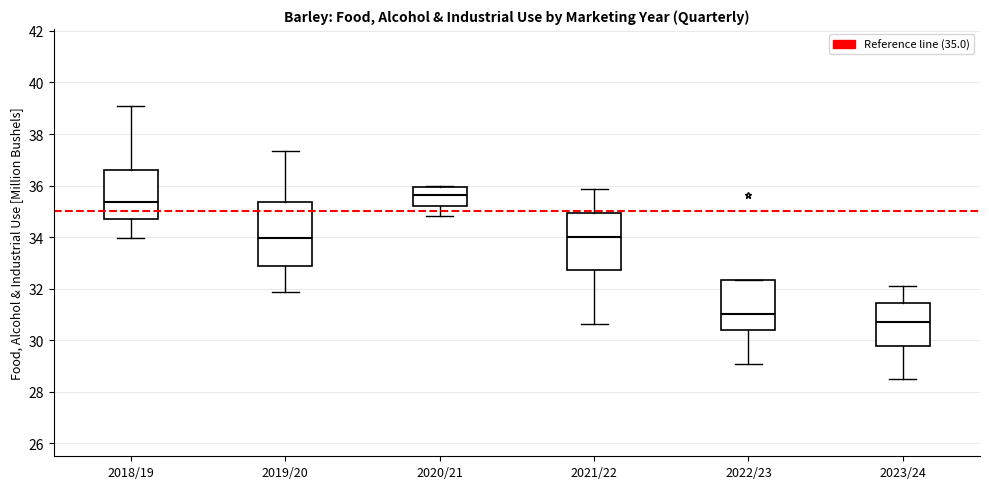

Reading left to right, transcribe this box plot: for each box, give where its median line is, the range the box spans, and where its two whiskers end, as read against the y-axis. The values are not printed on the chart, so give them approximately, as read against the axis.

2018/19: median 35.4, box 34.6 to 36.6, whiskers 34.0 to 39.0
2019/20: median 34.0, box 32.8 to 35.4, whiskers 31.8 to 37.4
2020/21: median 35.6, box 35.2 to 36.0, whiskers 34.8 to 36.0
2021/22: median 34.0, box 32.8 to 35.0, whiskers 30.6 to 35.8
2022/23: median 31.0, box 30.4 to 32.4, whiskers 29.0 to 32.4
2023/24: median 30.8, box 29.8 to 31.4, whiskers 28.6 to 32.2